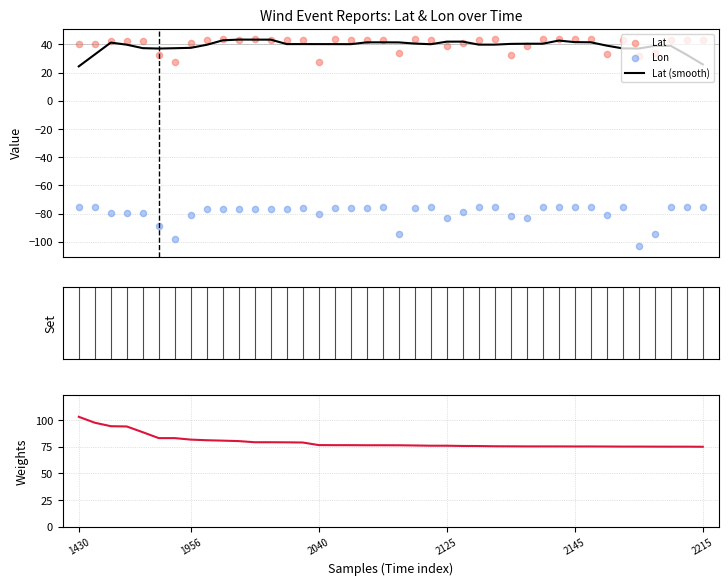

What is the minimum value for Lat (smooth)?

24.4